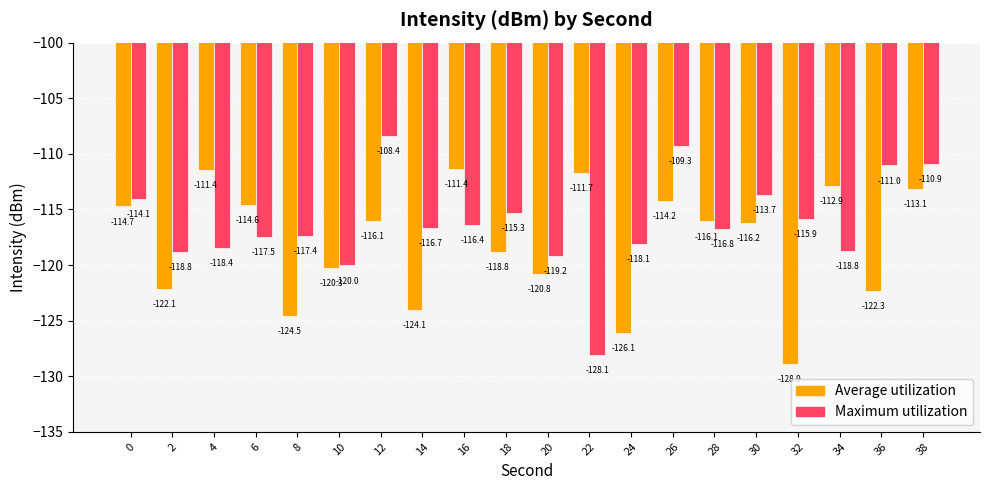

What is the sum of all Average utilization values?

-2360.5